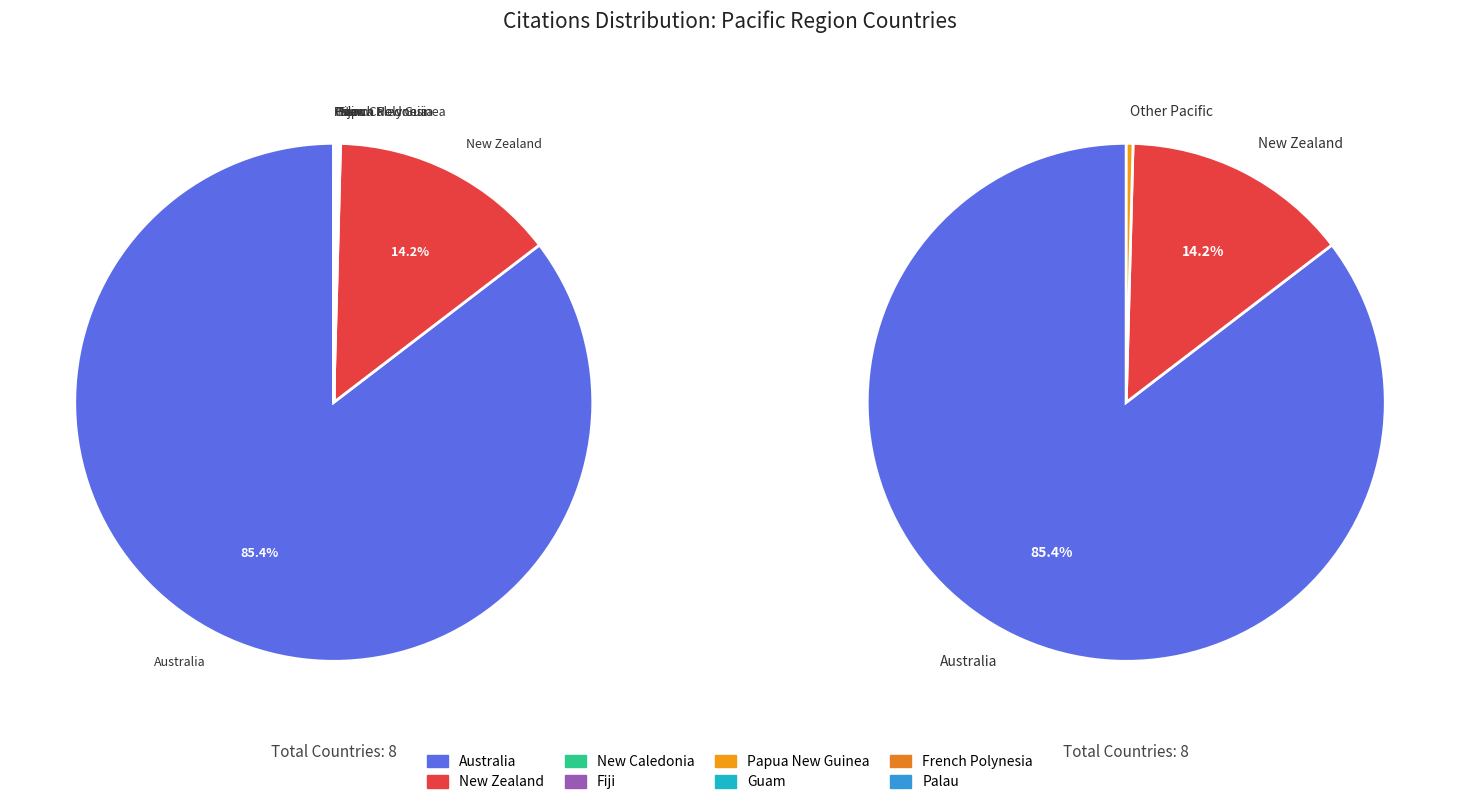

How many segments does this pie chart have?

8